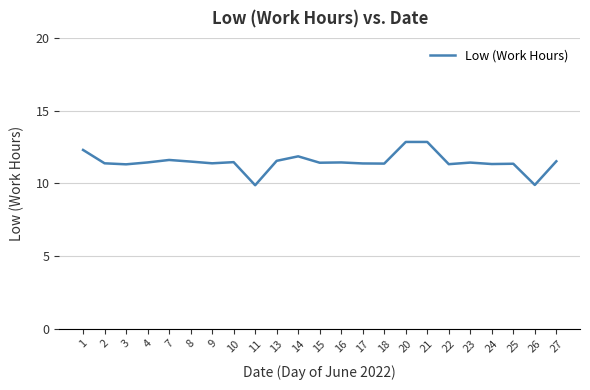

Count the number of values greater than 11.

21